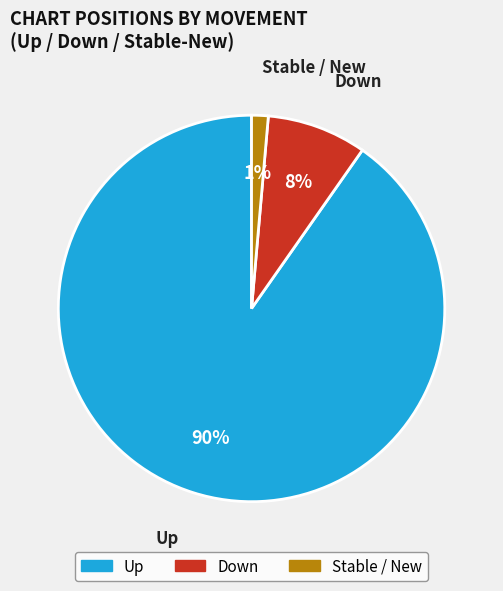

To the nearest percent, what is the average slice percentage?

33%